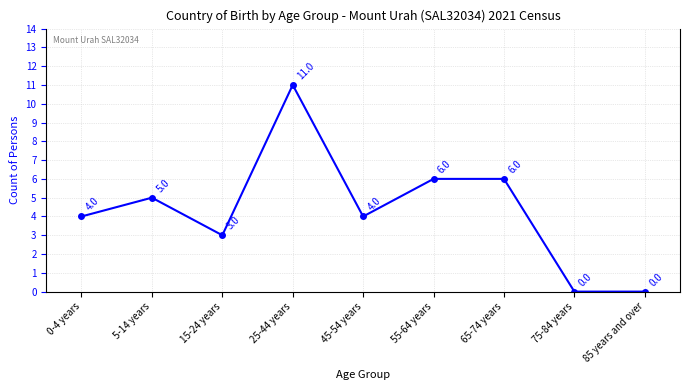

The value at 25-44 years is 3. True or false?

False